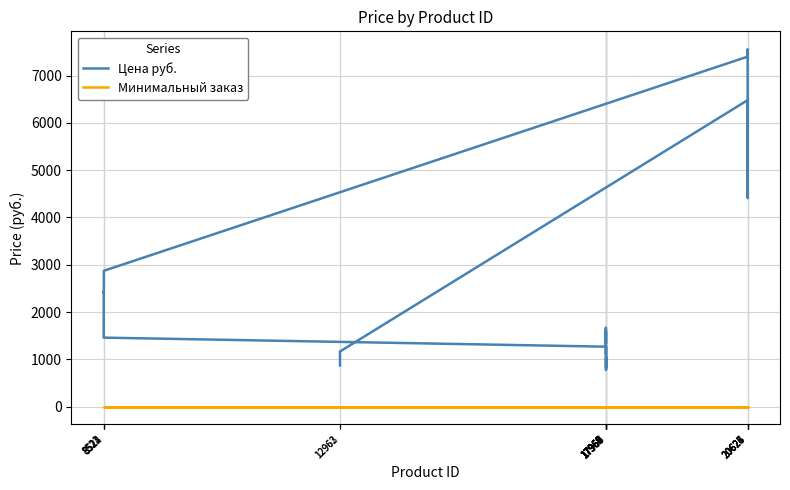

True or false: Минимальный заказ and Цена руб. intersect in this chart.

False